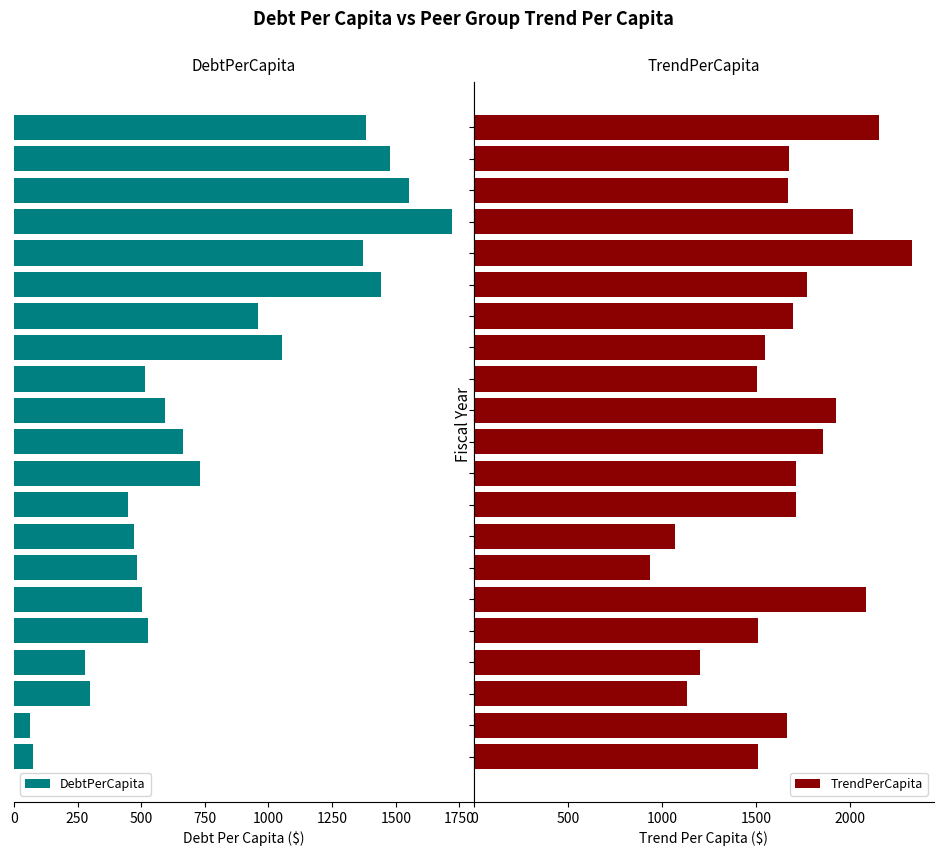

What is the sum of all DebtPerCapita values?

16622.2